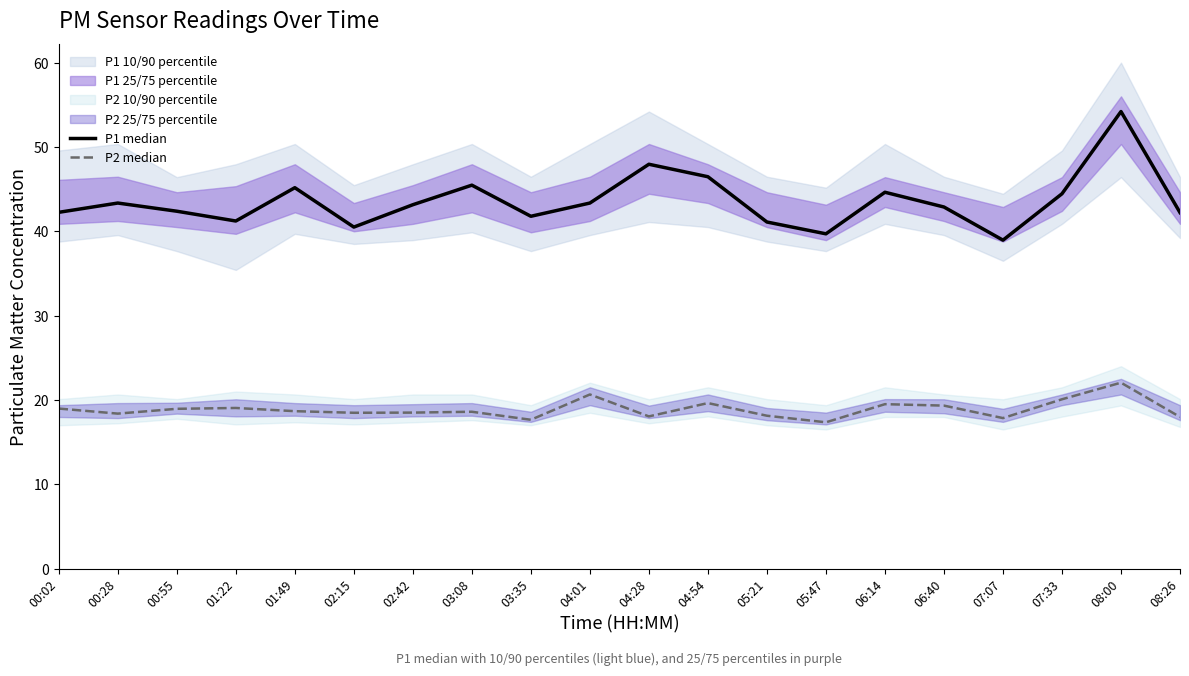

What position from the right is 00:02?

20